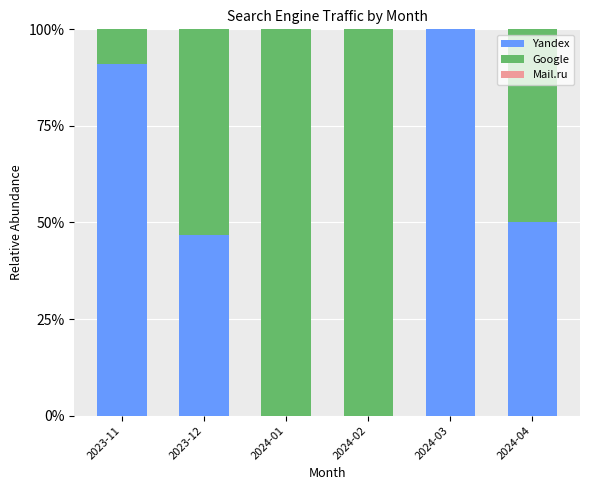

Reading left to right, transcribe the values for Yandex.

2023-11=90.9	2023-12=46.7	2024-01=0.0	2024-02=0.0	2024-03=100.0	2024-04=50.0